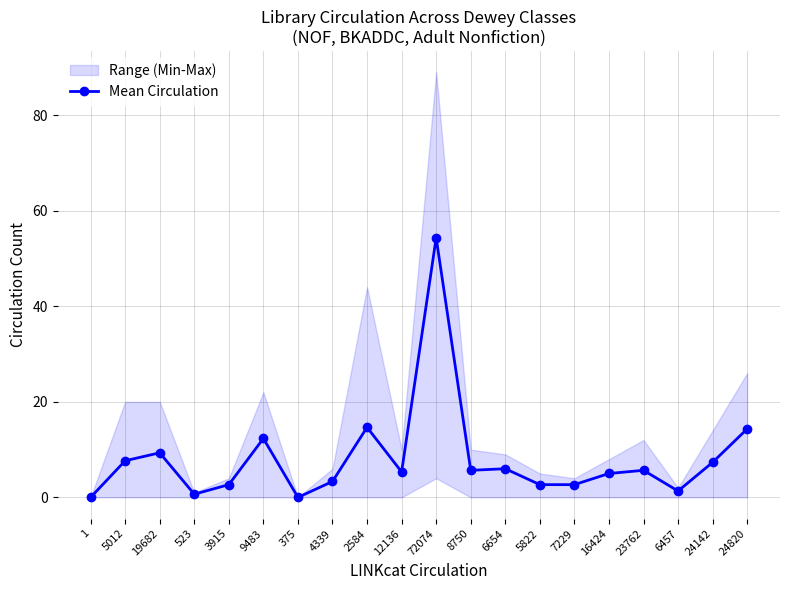

At which label does the data first exceed 5?

5012